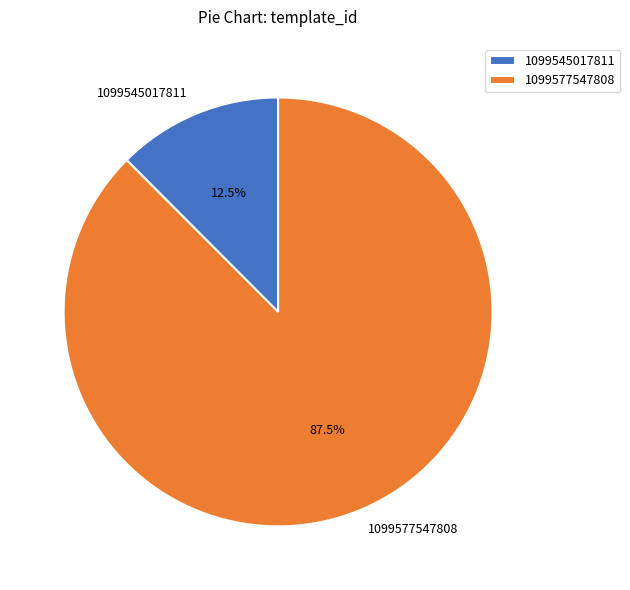

Combined, do 1099577547808 and 1099545017811 account for over 50%?

Yes